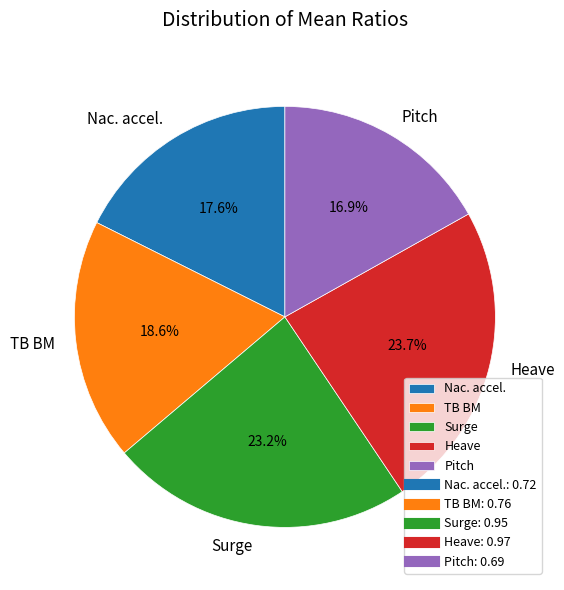

How many segments does this pie chart have?

5